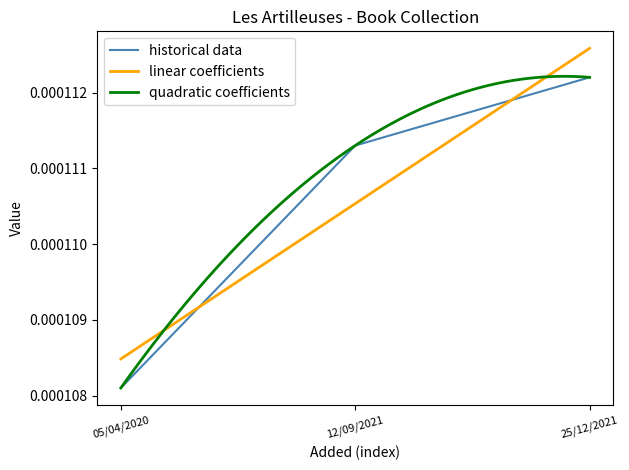

Is this an area chart (filled region under the line)?

No